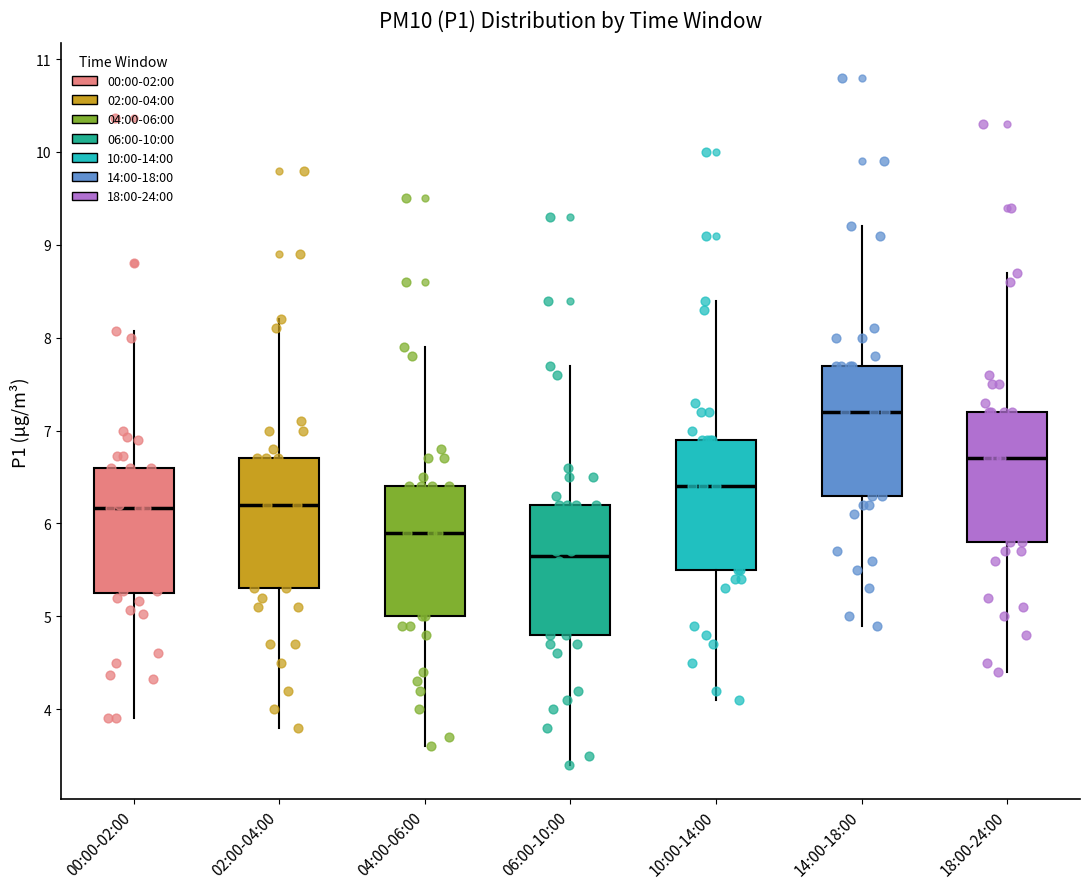

Reading left to right, transcribe this box plot: for each box, give where its median line is, the range the box spans, and where its two whiskers end, as read against the y-axis. The values are not printed on the chart, so give them approximately, as read against the axis.

00:00-02:00: median 6.2, box 5.3 to 6.6, whiskers 3.9 to 8.1
02:00-04:00: median 6.2, box 5.3 to 6.7, whiskers 3.8 to 8.2
04:00-06:00: median 5.9, box 5.0 to 6.4, whiskers 3.6 to 7.9
06:00-10:00: median 5.7, box 4.8 to 6.2, whiskers 3.4 to 7.7
10:00-14:00: median 6.4, box 5.5 to 6.9, whiskers 4.1 to 8.4
14:00-18:00: median 7.2, box 6.3 to 7.7, whiskers 4.9 to 9.2
18:00-24:00: median 6.7, box 5.8 to 7.2, whiskers 4.4 to 8.7